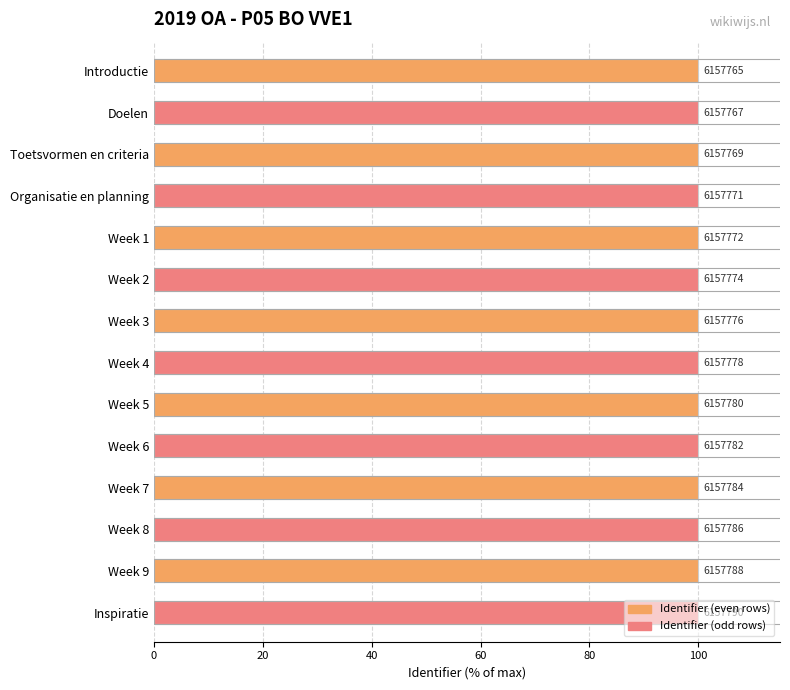

How many bars are there in total?

14